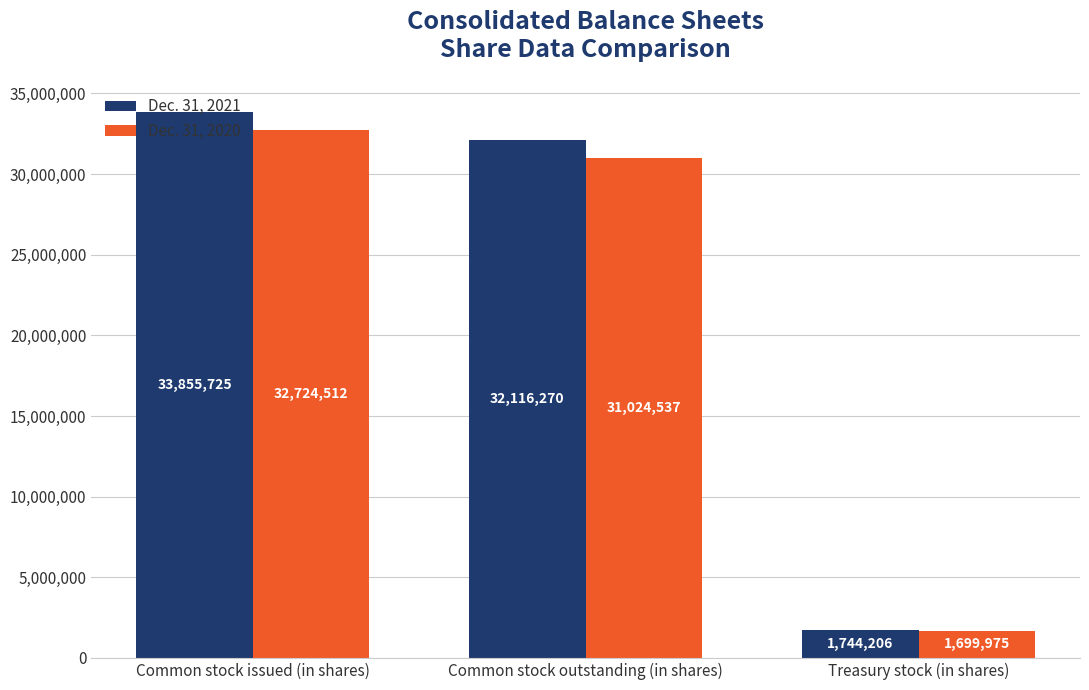

What position from the left is Common stock issued (in shares)?

1